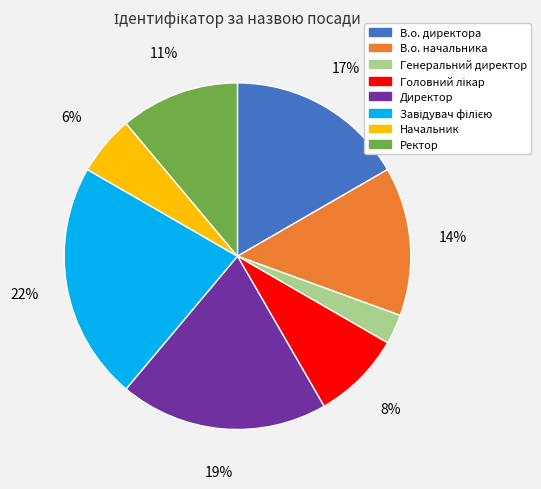

To the nearest percent, what portion does В.о. директора represent?

17%